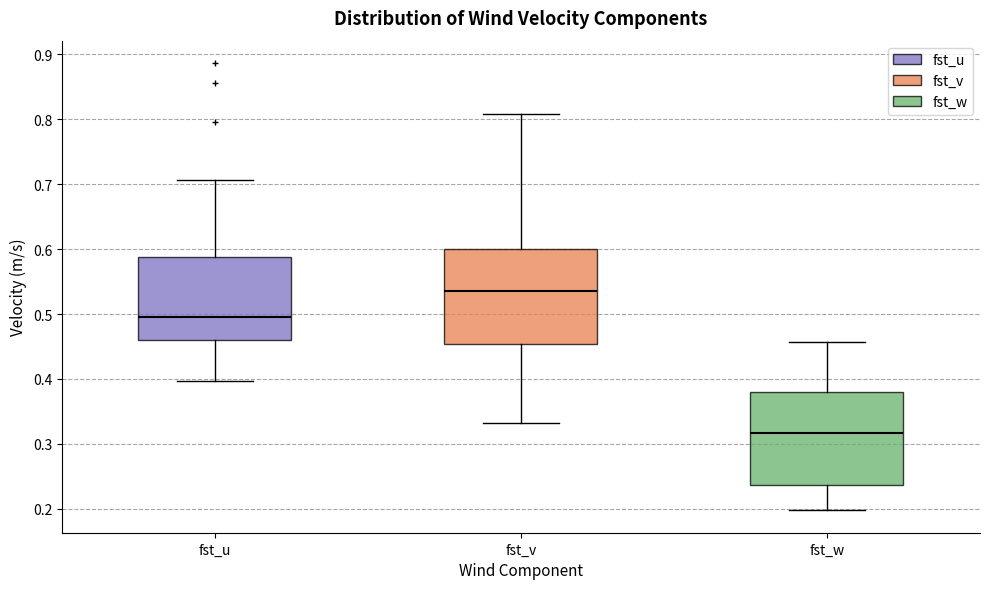

Reading left to right, read every box against the y-axis: the position of its median line, the range the box covers, and the ends of its whiskers. The values are not printed on the chart, so give them approximately, as read against the axis.

fst_u: median 0.50, box 0.46 to 0.59, whiskers 0.40 to 0.71
fst_v: median 0.54, box 0.45 to 0.60, whiskers 0.33 to 0.81
fst_w: median 0.32, box 0.24 to 0.38, whiskers 0.20 to 0.46